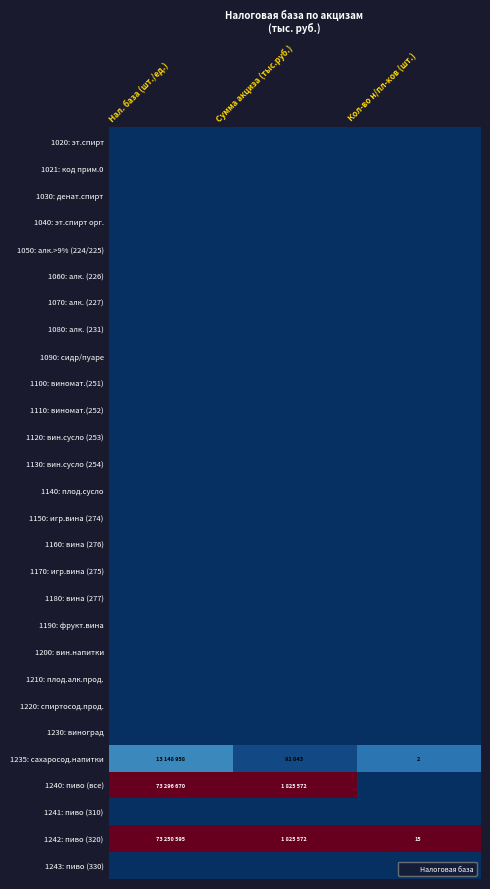

At Сумма акциза (тыс.руб.), list the series in order from smallest to largest.

1020: эт.спирт, 1021: код прим.0, 1030: денат.спирт, 1040: эт.спирт орг., 1050: алк.>9% (224/225), 1060: алк. (226), 1070: алк. (227), 1080: алк. (231), 1090: сидр/пуаре, 1100: виномат.(251), 1110: виномат.(252), 1120: вин.сусло (253), 1130: вин.сусло (254), 1140: плод.сусло, 1150: игр.вина (274), 1160: вина (276), 1170: игр.вина (275), 1180: вина (277), 1190: фрукт.вина, 1200: вин.напитки, 1210: плод.алк.прод., 1220: спиртосод.прод., 1230: виноград, 1241: пиво (310), 1243: пиво (330), 1235: сахаросод.напитки, 1240: пиво (все), 1242: пиво (320)